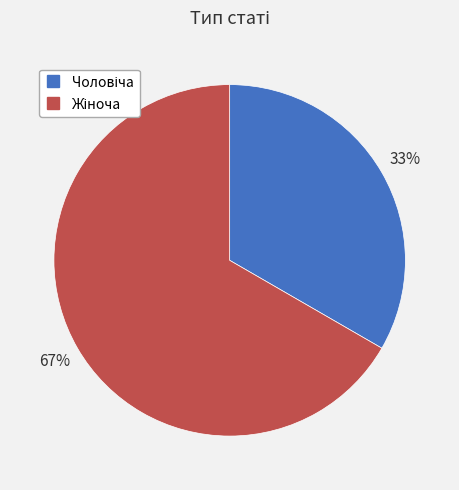

To the nearest percent, what is the average slice percentage?

50%